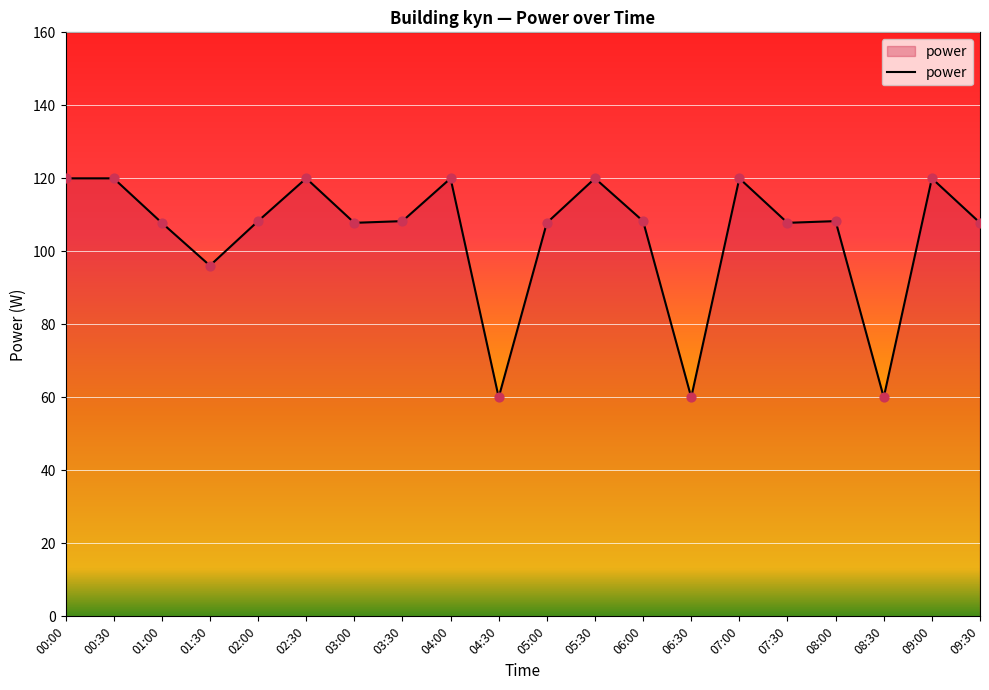

Which has a higher value, 01:00 or 04:30?

01:00